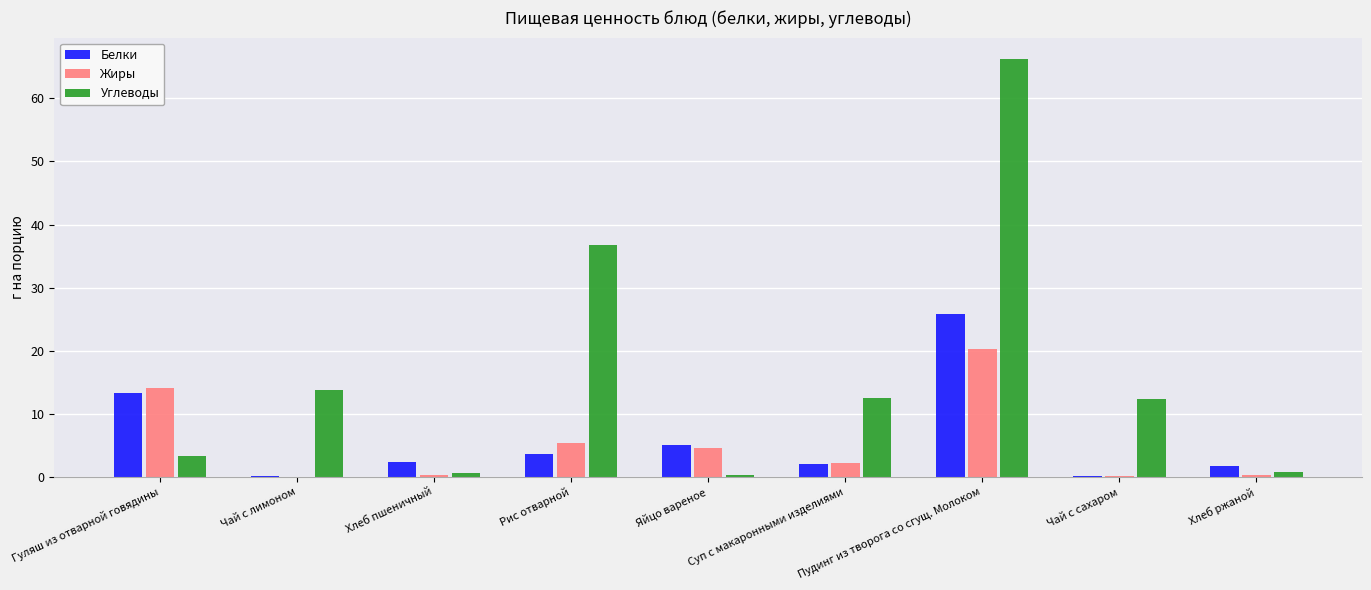

What is the approximate value of Углеводы at Пудинг из творога со сгущ. Молоком?

66.3